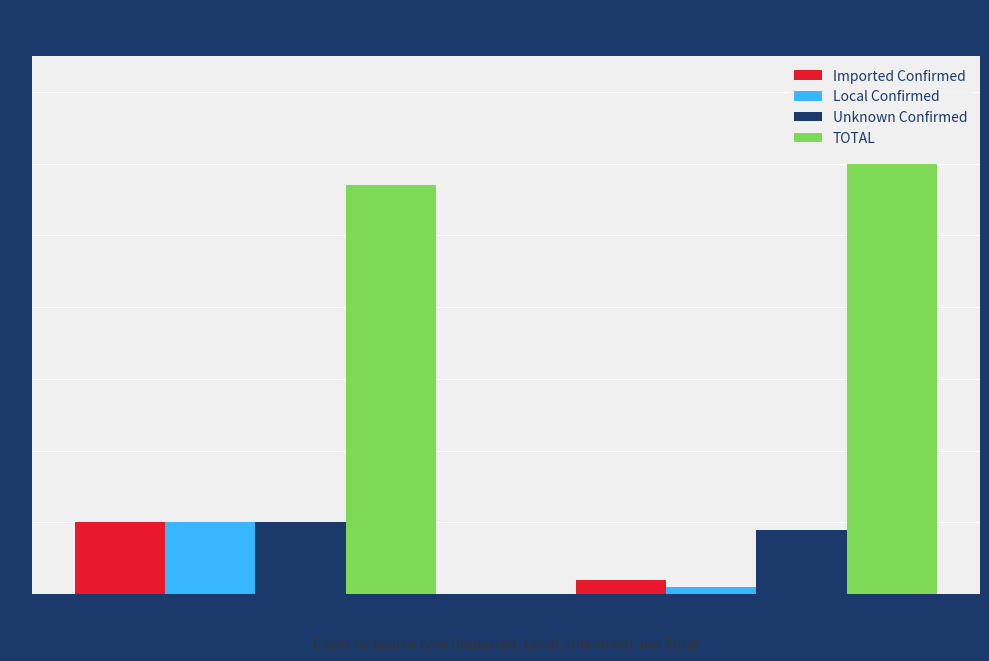

How many values in the Local Confirmed series are below 10?

1